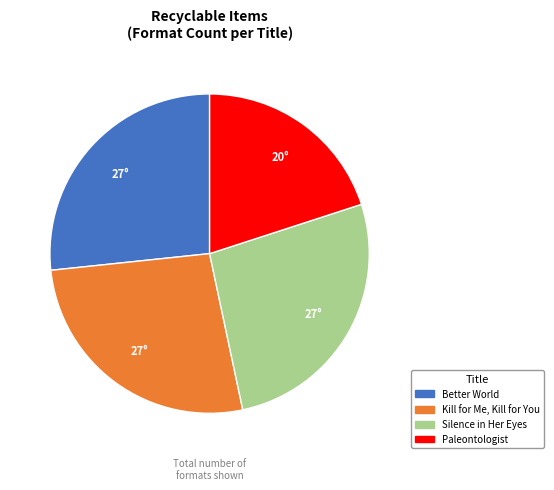

Does Paleontologist account for over 50% of the chart?

No